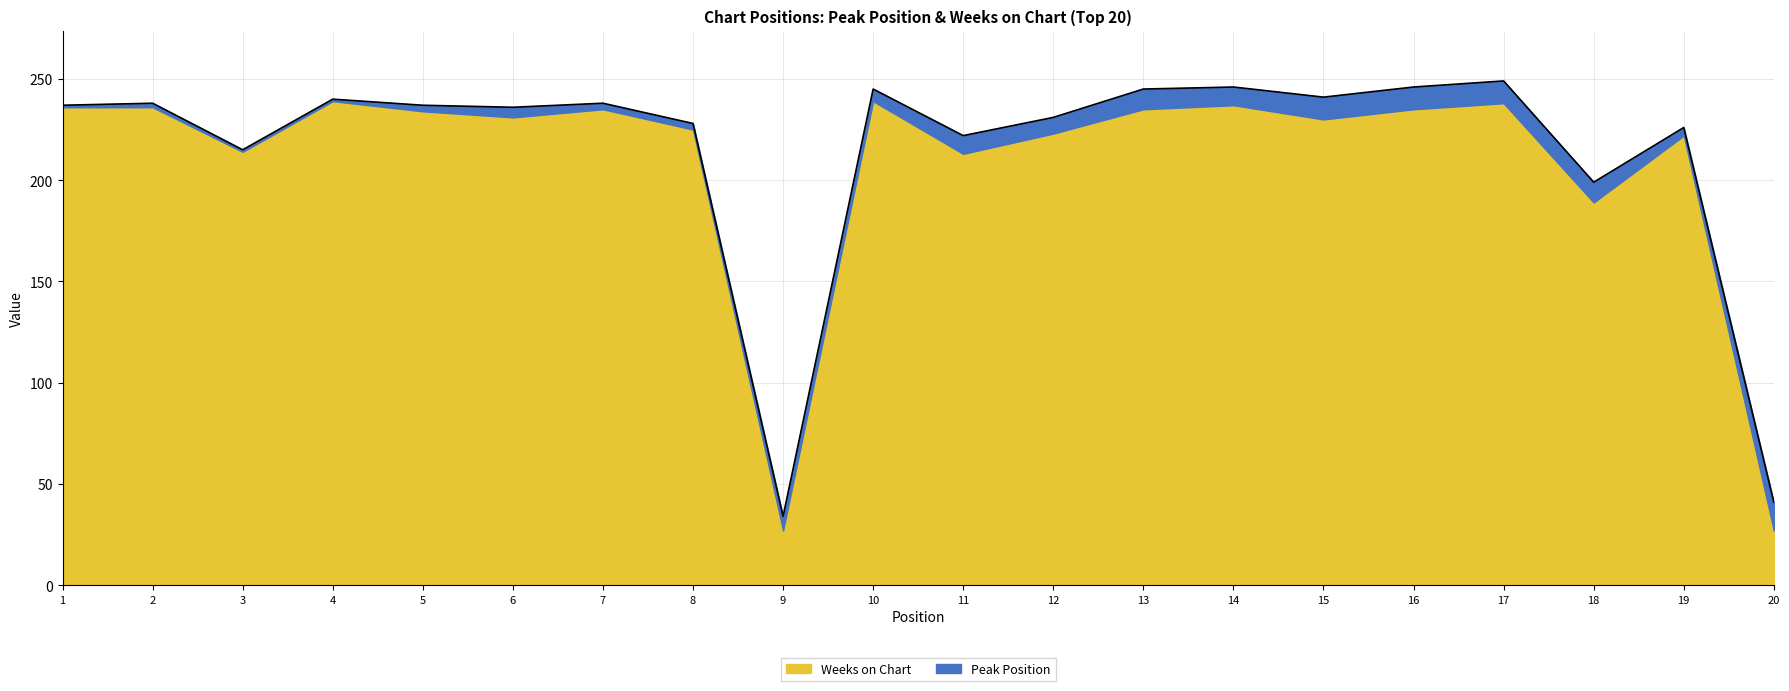

True or false: there are more than 2 points higher than both neighbors.

True